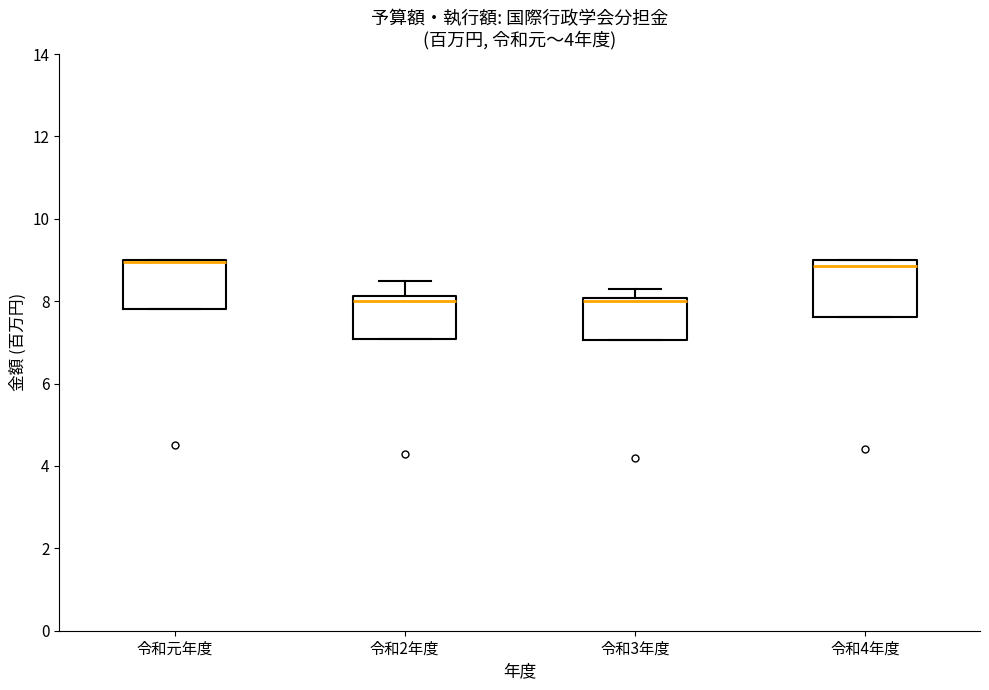

Where is the lower edge of the box for 令和元年度 on the y-axis? The values are not printed on the chart, so give them approximately, as read against the axis.

7.8